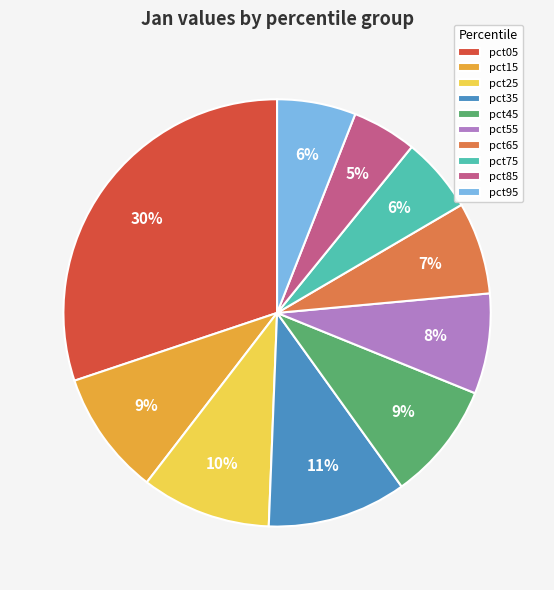

What percentage is the pct05 slice, to the nearest percent?

30%